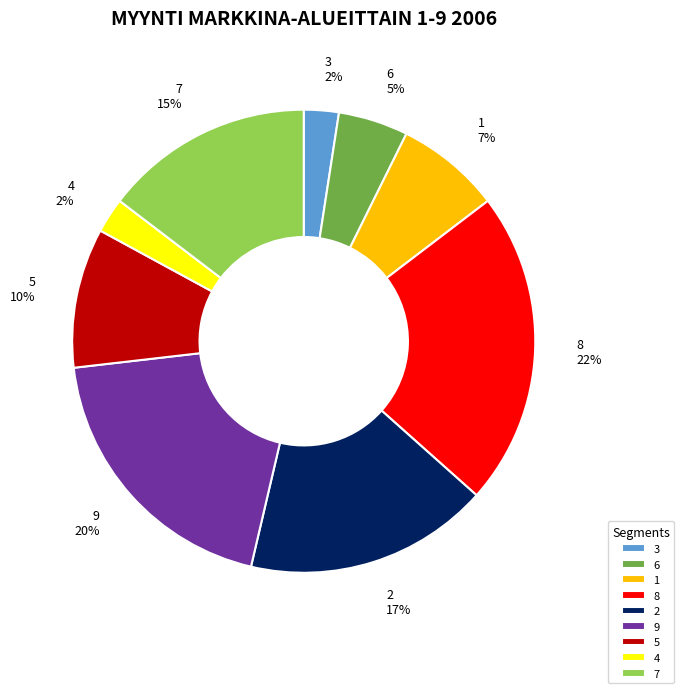

Do 4 and 9 together represent more than half of the pie?

No